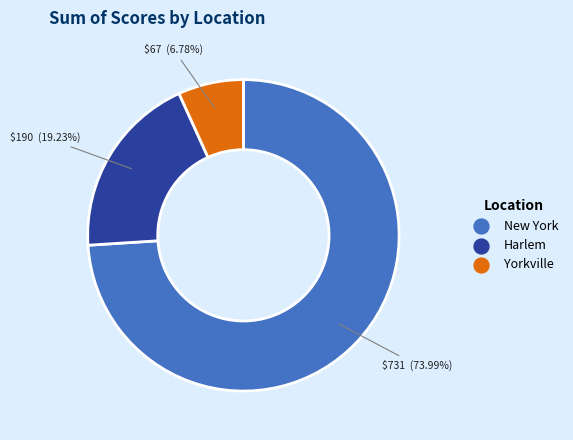

Is there a majority slice in this chart?

Yes